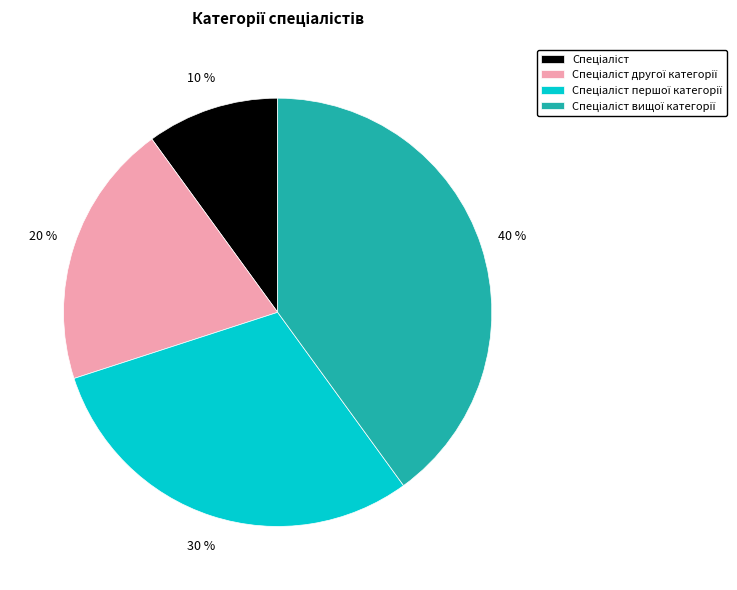

To the nearest percent, what is the average slice percentage?

25%